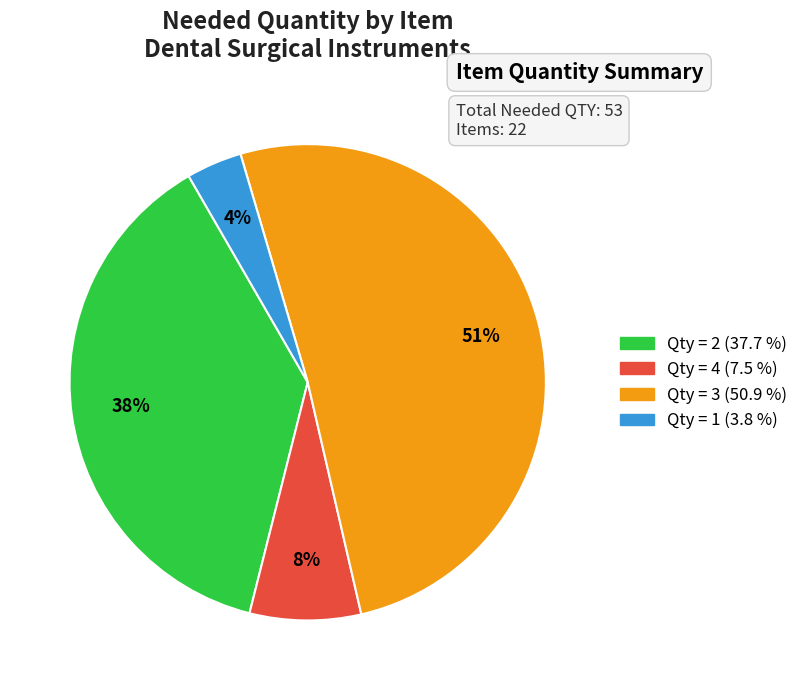

To the nearest percent, what is the difference between the largest and smallest slice percentages?

47%